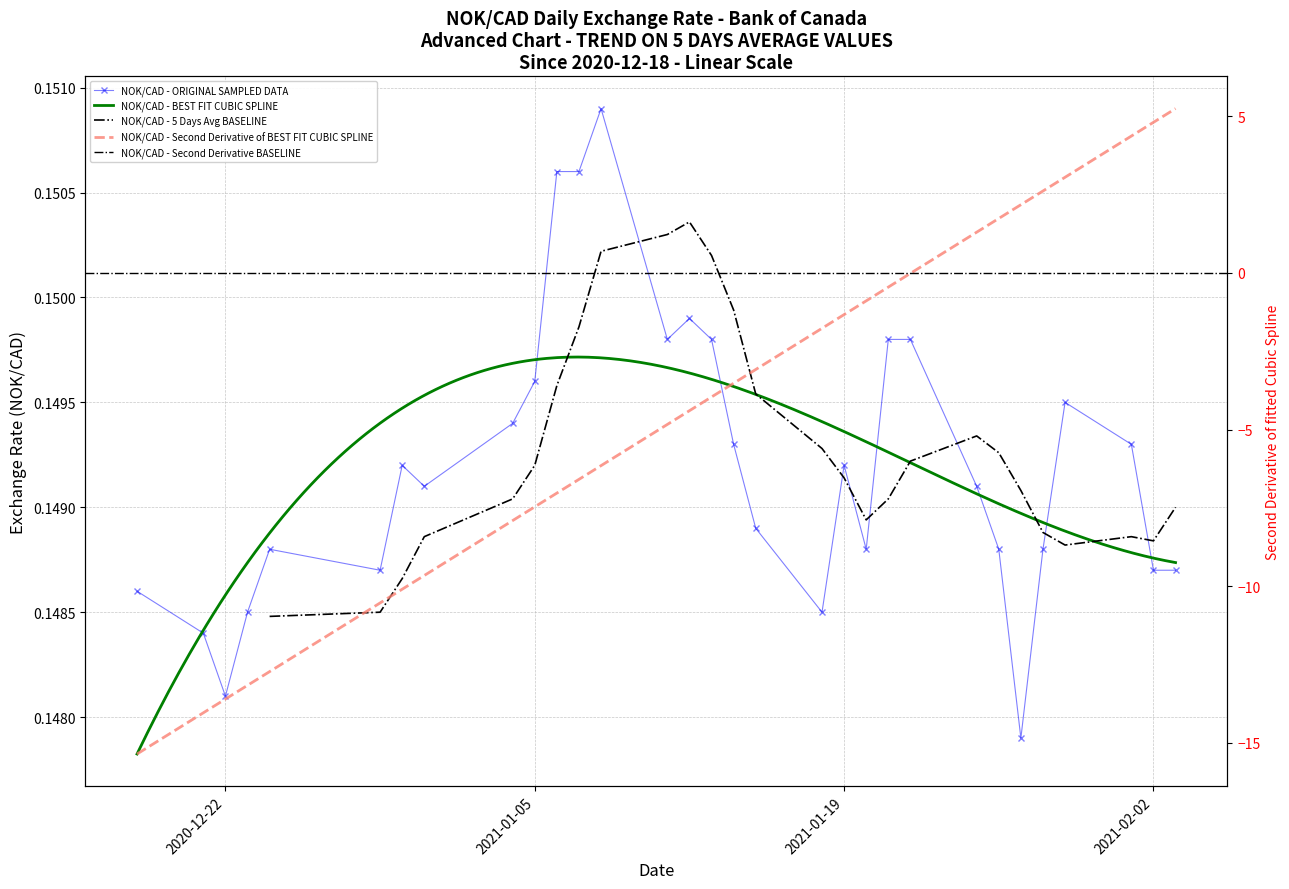

What is the label of the 4th point from the left?

2020-12-23